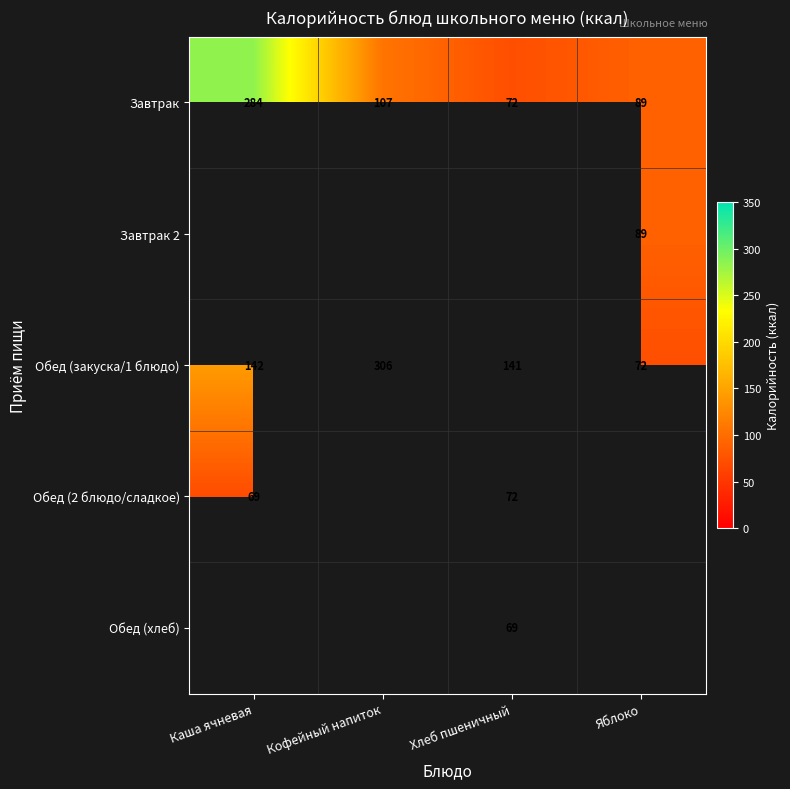

Is it true that Обед (закуска/1 блюдо) equals 49.3 at Каша ячневая?

False